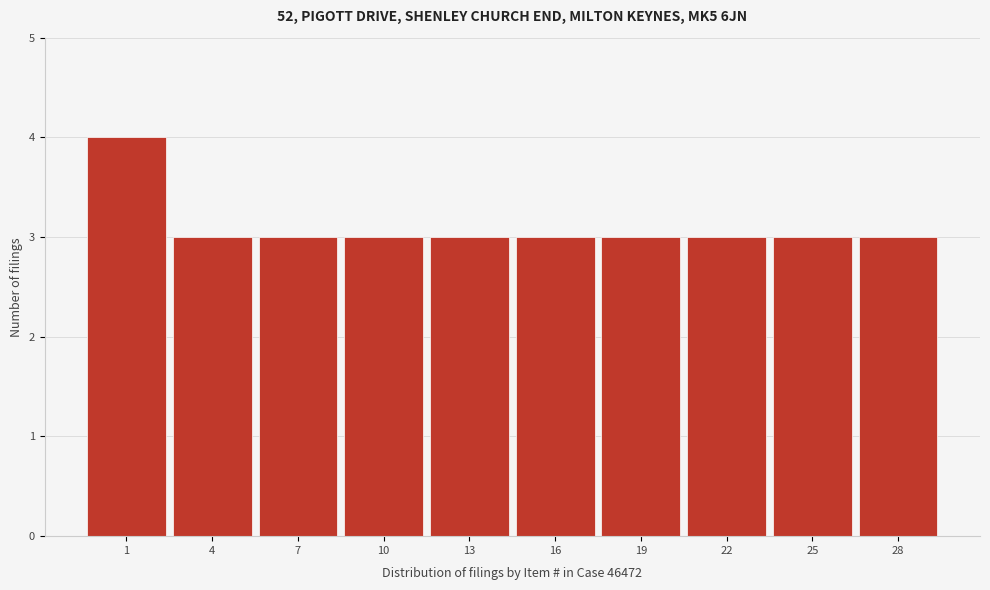

Reading right to left, transcribe all the data shown in this chart.

28=3	25=3	22=3	19=3	16=3	13=3	10=3	7=3	4=3	1=4